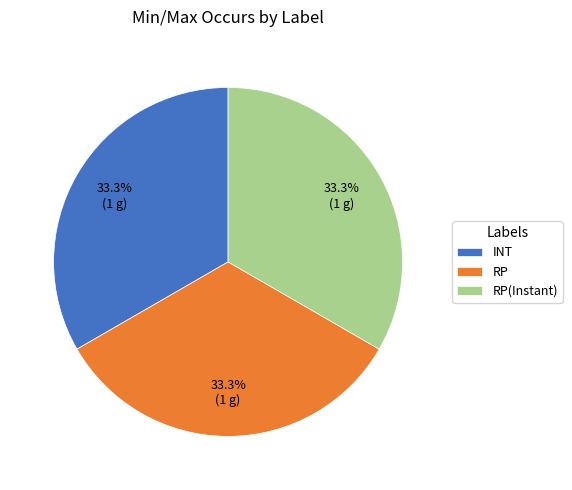

Does RP(Instant) represent more than half of the total?

No